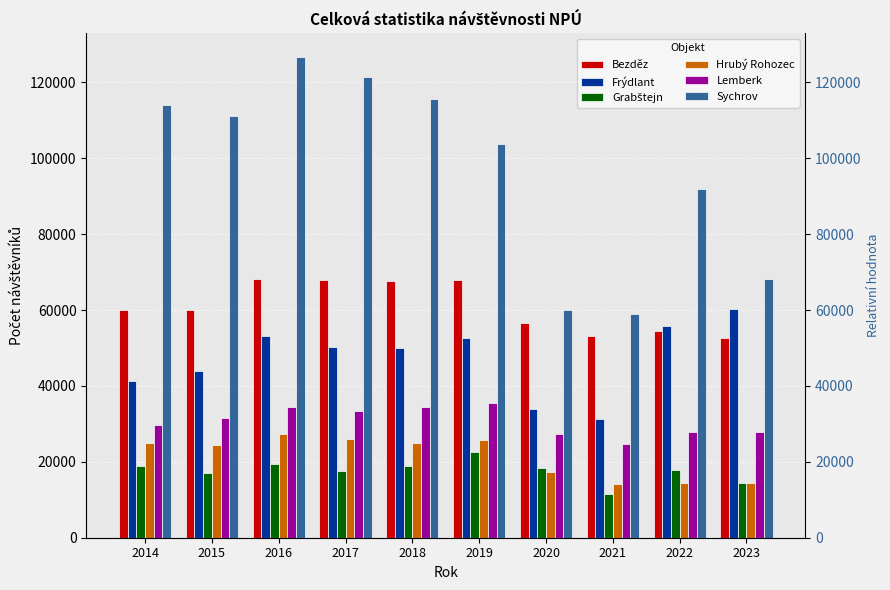

At which category is the sum across all series the highest?

2016